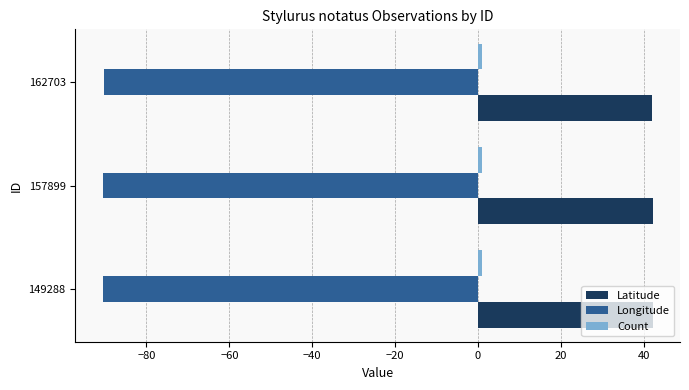

What is the smallest value displayed?

-90.5